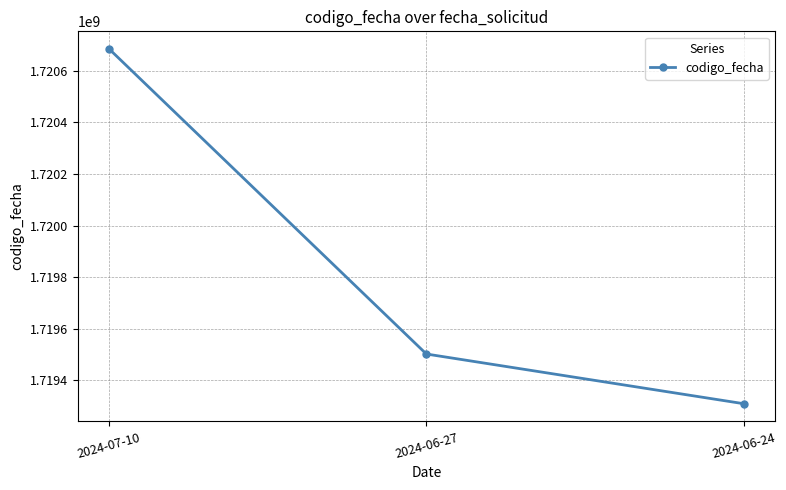

At which label is the value closest to 1719996662?

2024-06-27